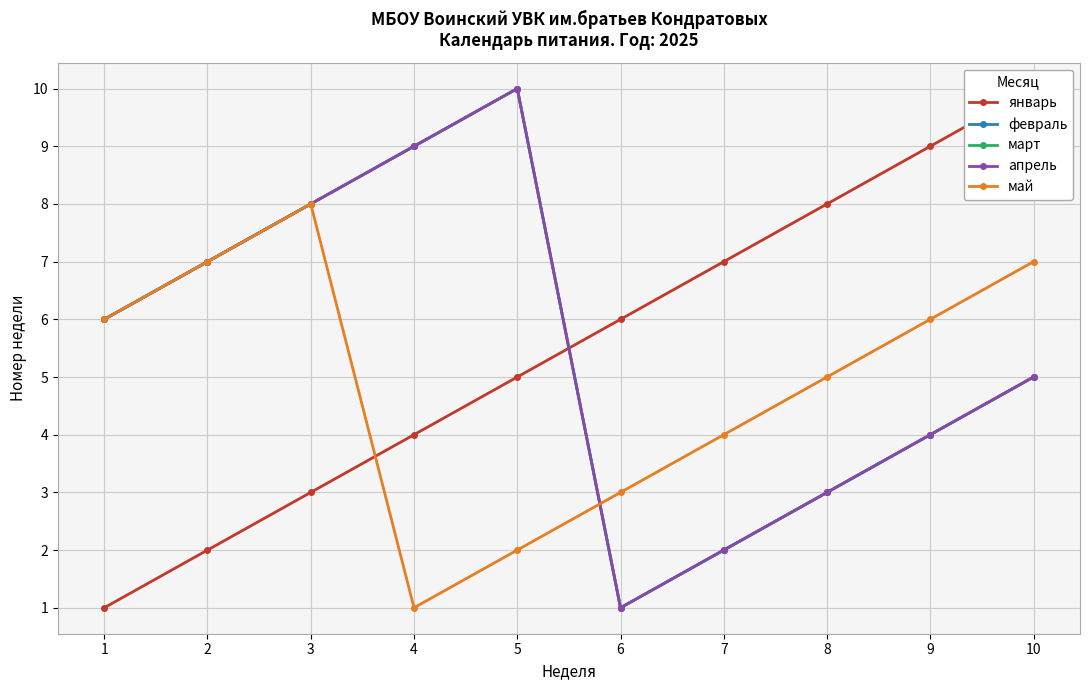

How many data points in май are above 6?

3